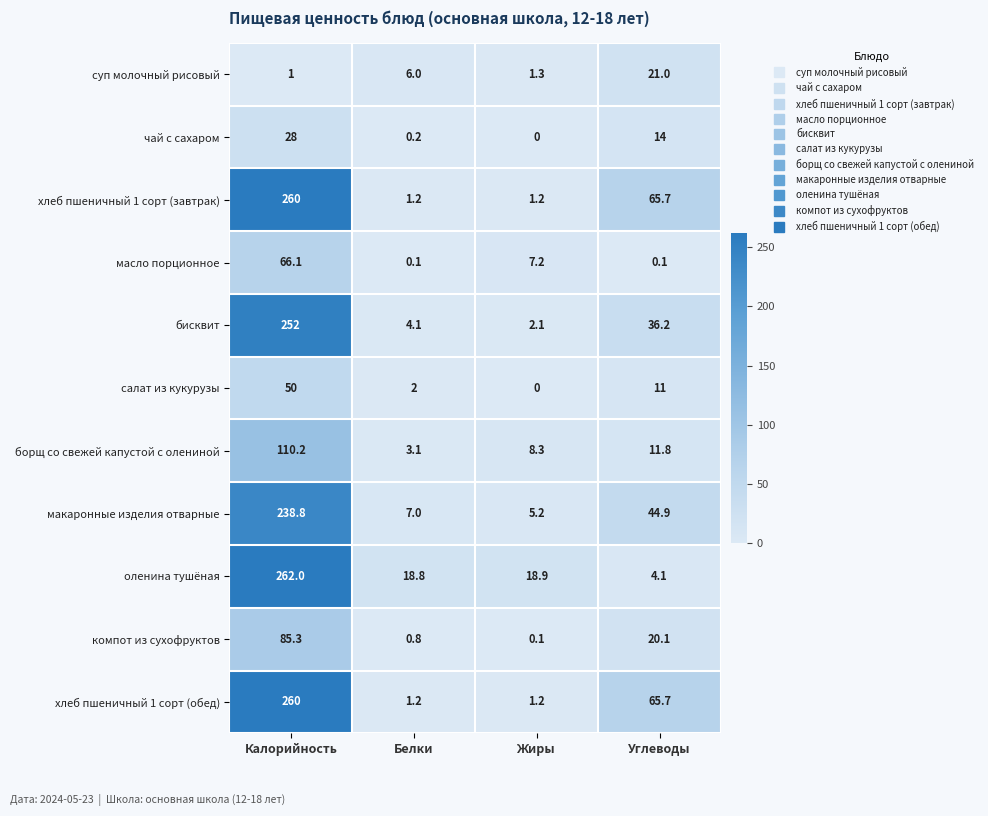

At which category is the sum across all series the highest?

Калорийность